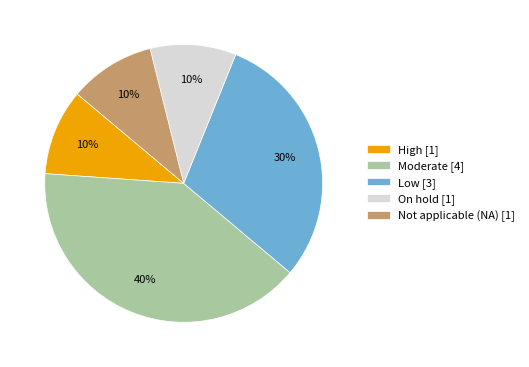

Does On hold represent more than half of the total?

No